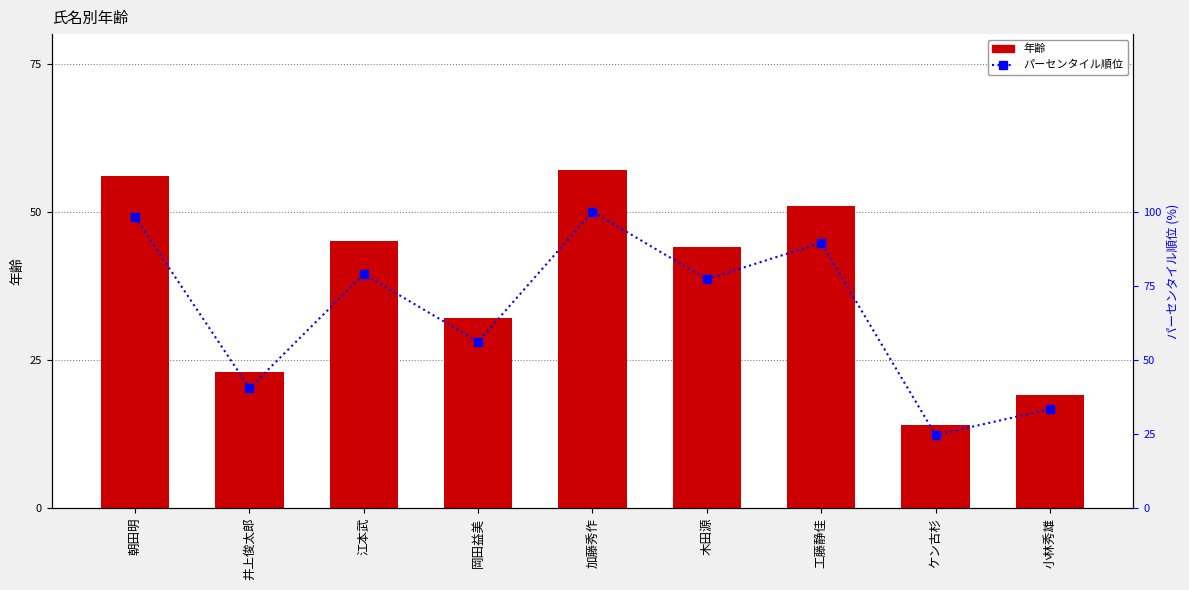

List the series in order of their overall mean, highest first.

パーセンタイル順位, 年齢